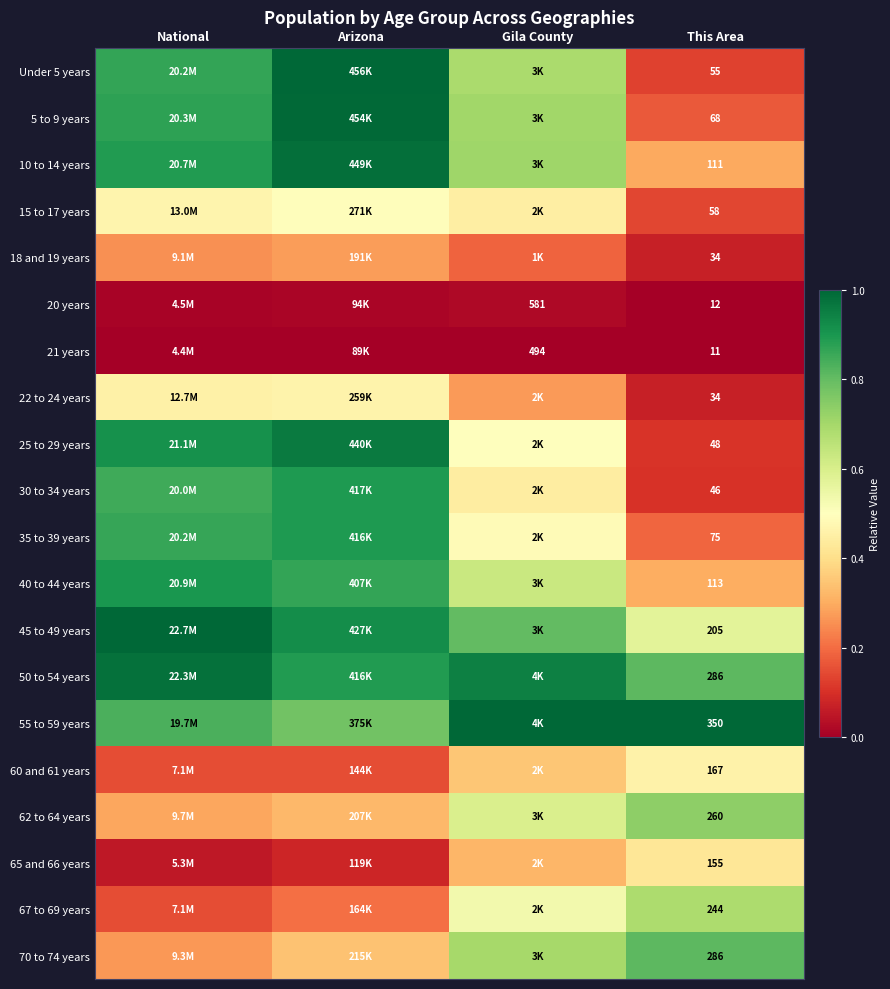

Rank the categories by 10 to 14 years value from lowest to highest.

This Area, Gila County, National, Arizona